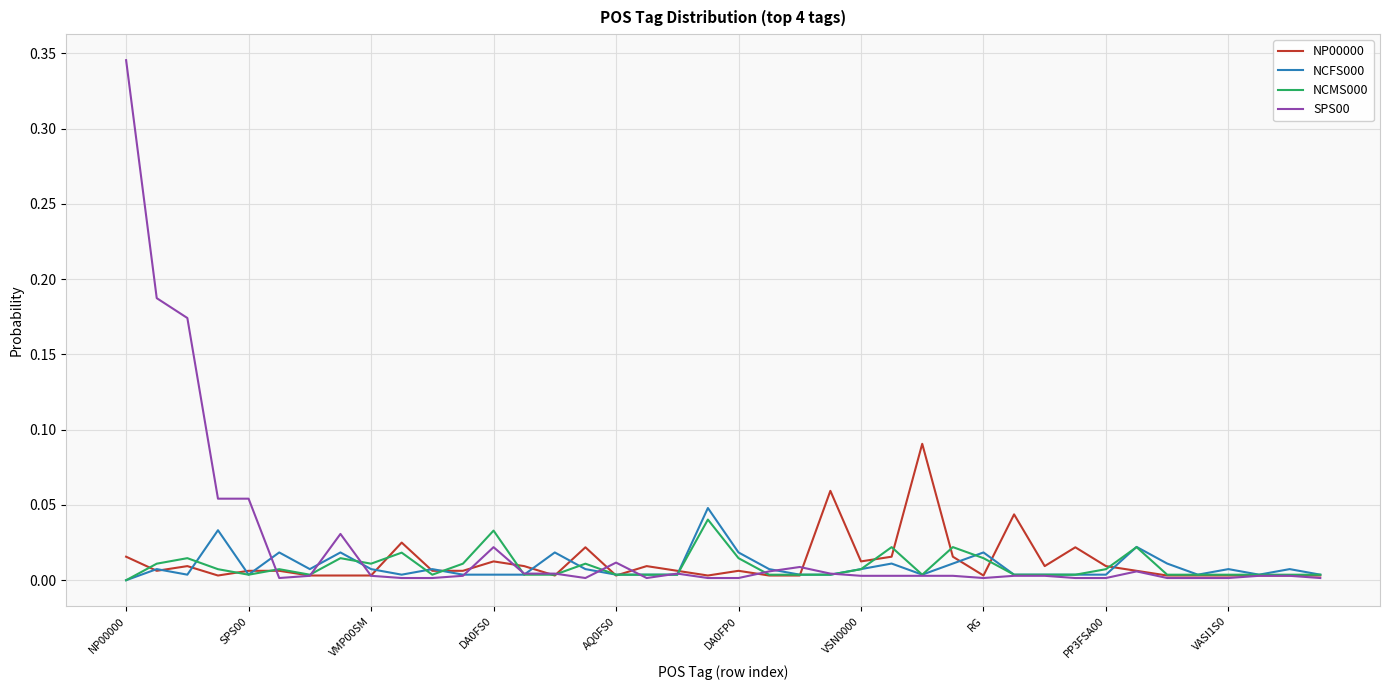

Which series has the largest range (max minus min)?

SPS00